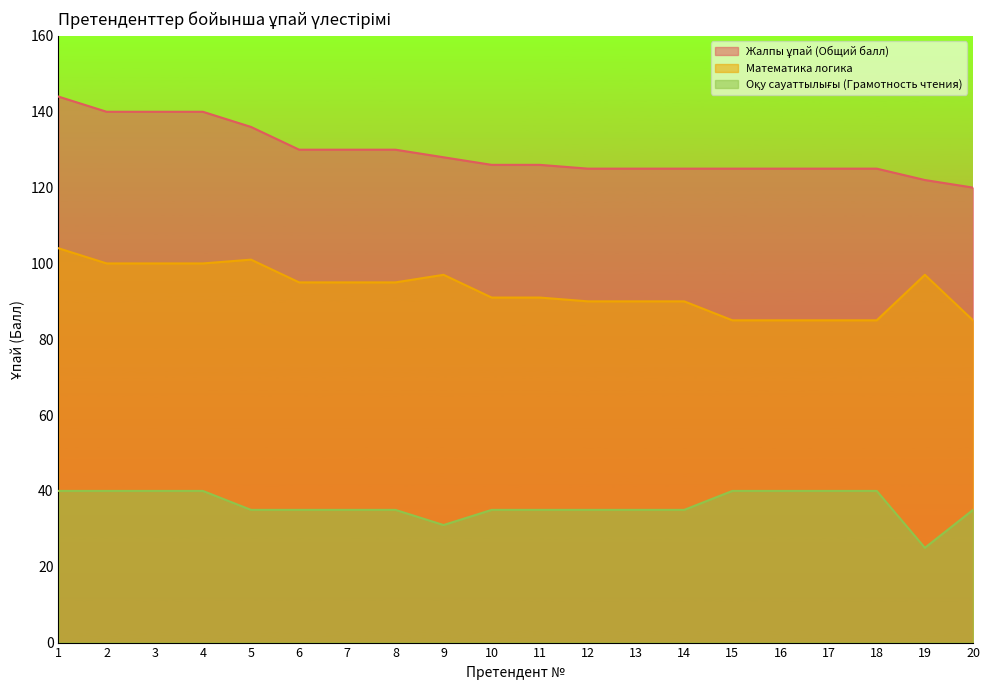

What is the average value of the Жалпы ұпай (Общий балл) series?

129